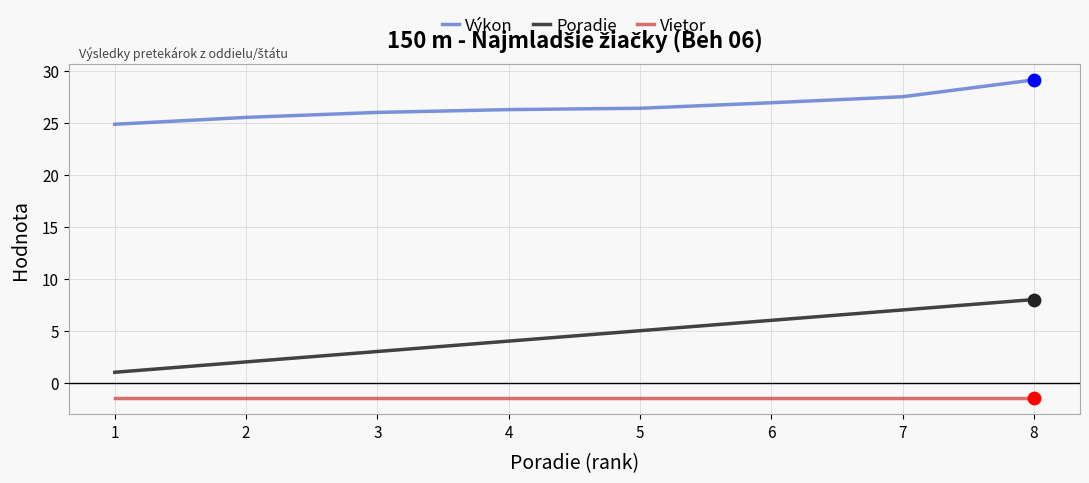

At which category is the sum across all series the highest?

8